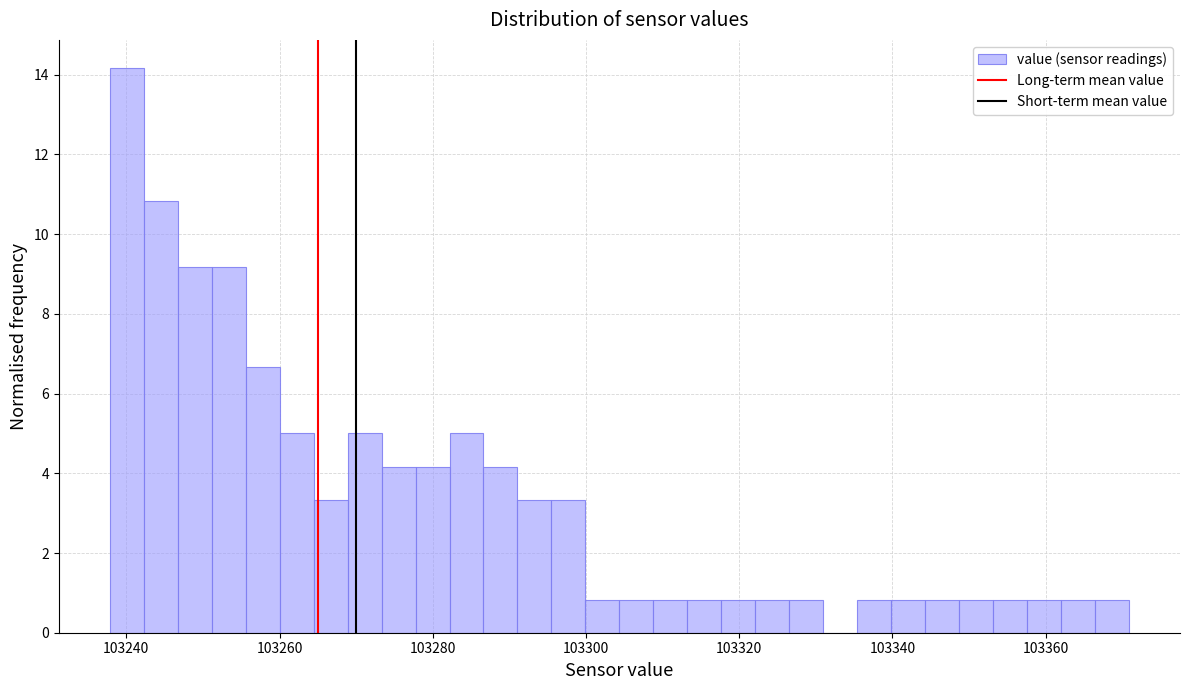

Around what value on the x-axis is the tallest bar? Give the approximate position of its centre, as read against the axis.

103240